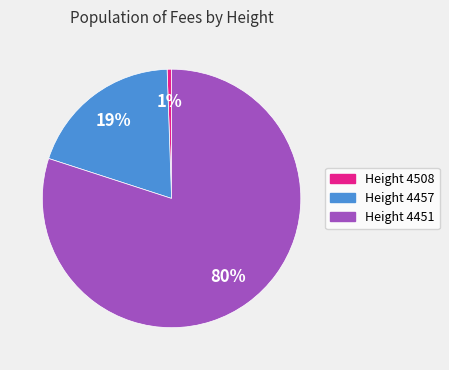

The Height 4508 slice represents 11% of the pie. True or false?

False